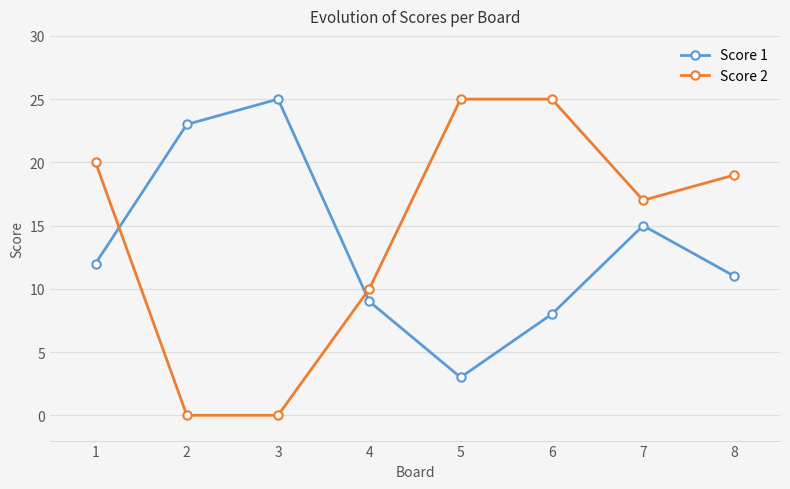

At 6, list the series in order from largest to smallest.

Score 2, Score 1